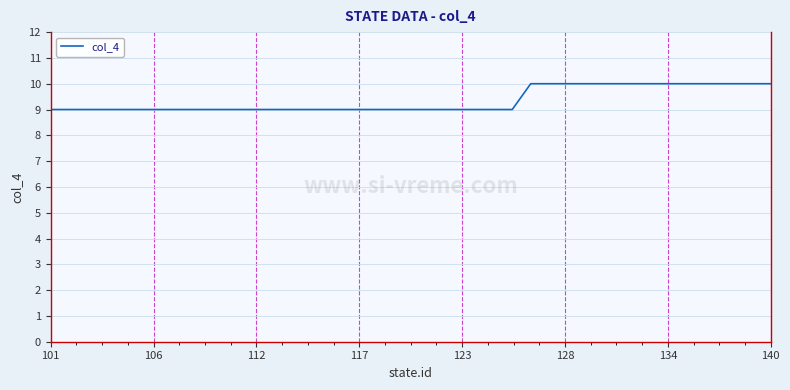

What is the difference between the second highest and second lowest values?

1